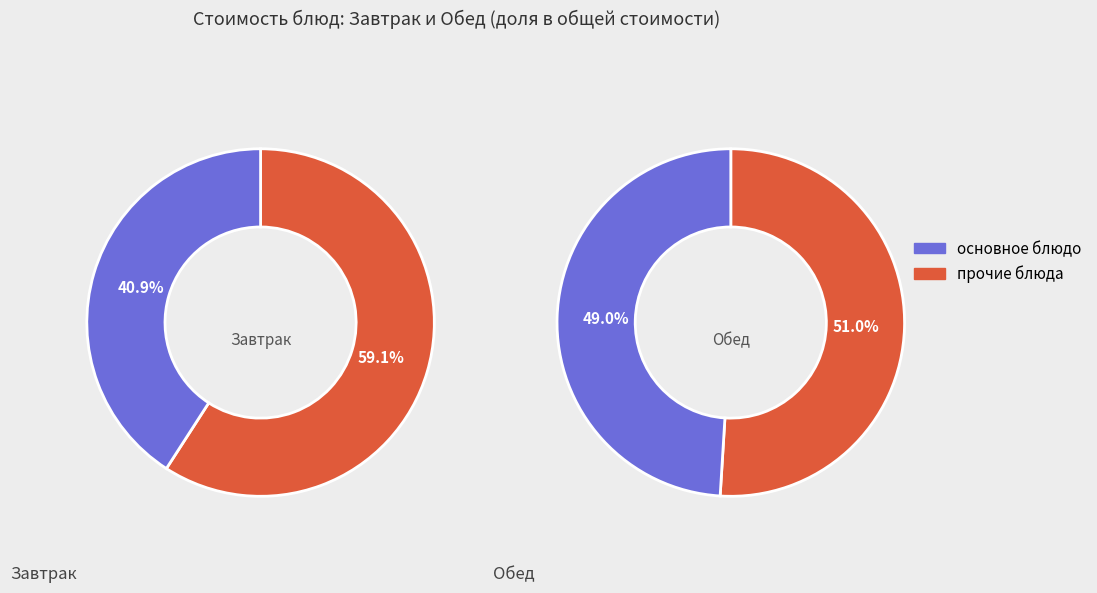

Is it true that батон is 17% of the pie?

False